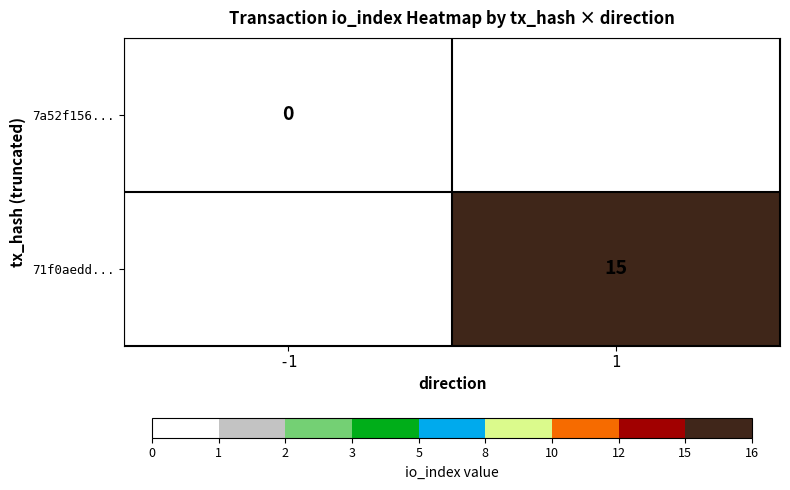

Which has a higher value, -1 or 1?

1